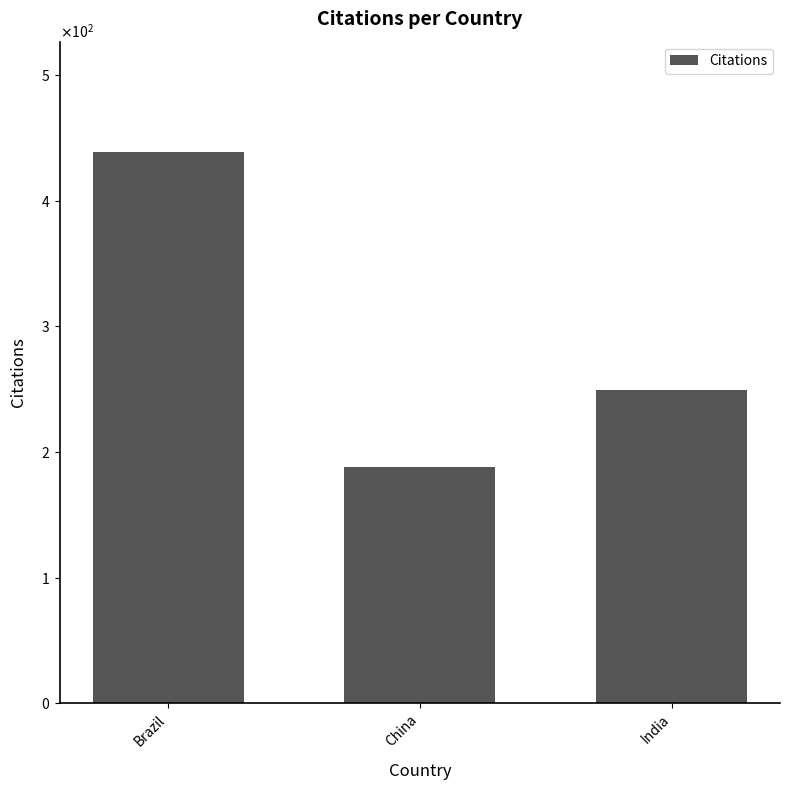

What is the average value?

292